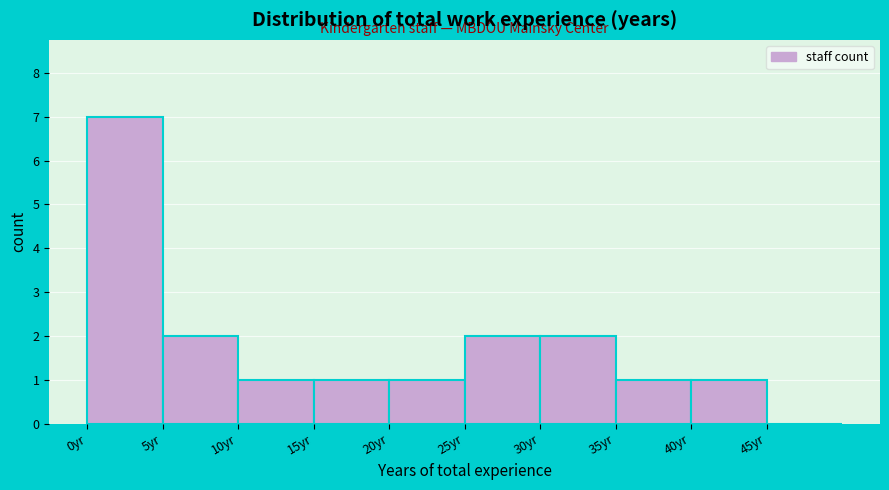

Over which range of the x-axis is the bar tallest?

0 to 5